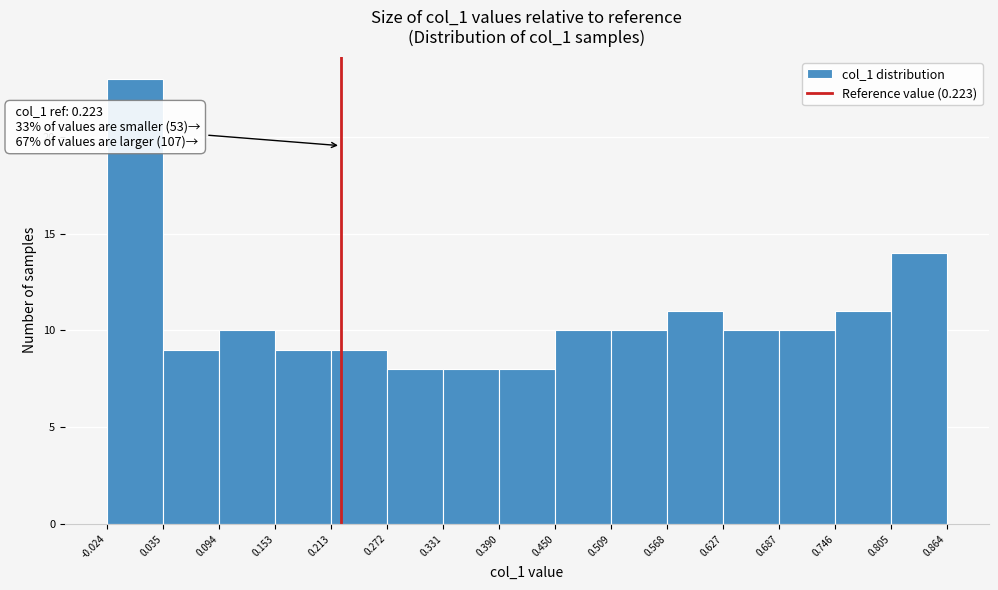

Over which range of the x-axis is the bar tallest?

-0.024 to 0.035